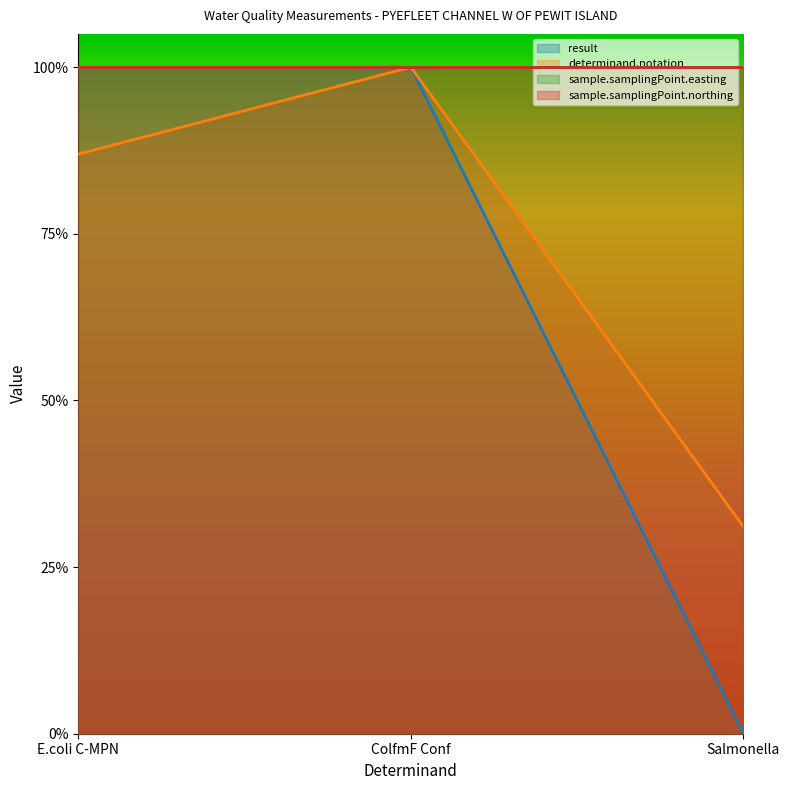

Which category has the highest value across all series?

E.coli C-MPN